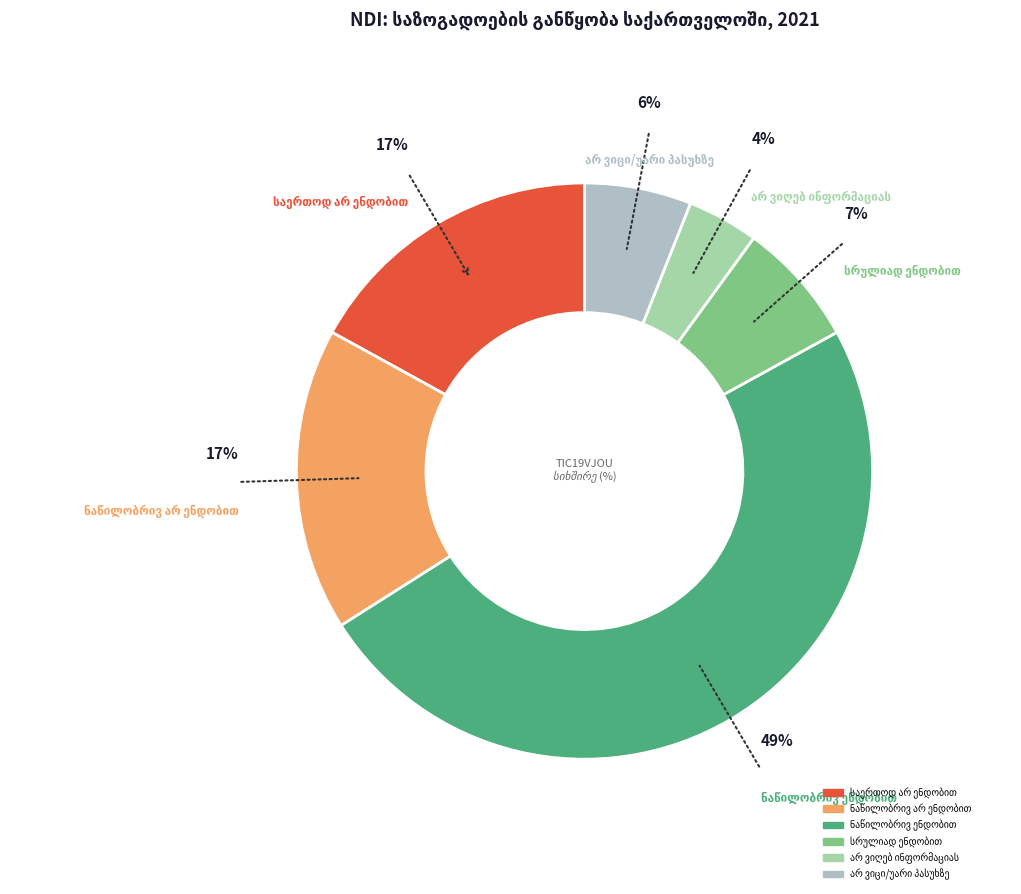

Count the number of slices in the pie.

6